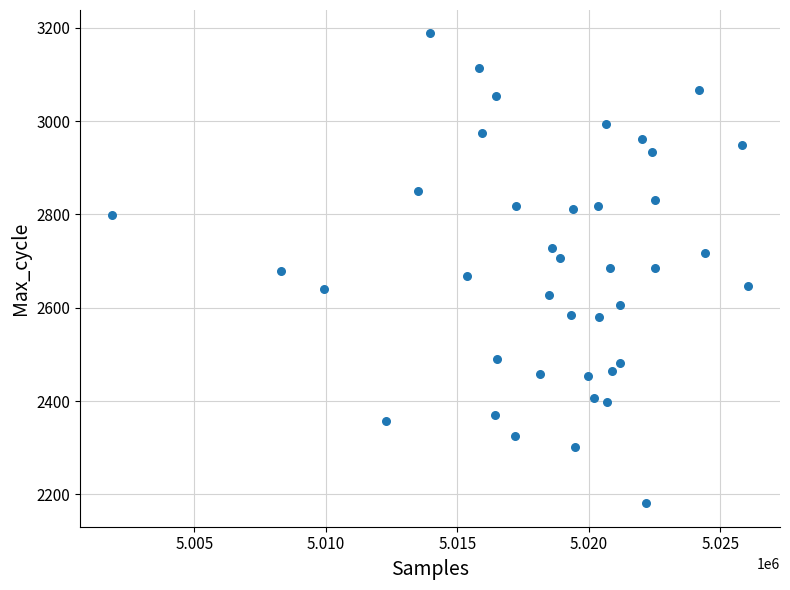

What is the range of Y values (max minus min)?

1007